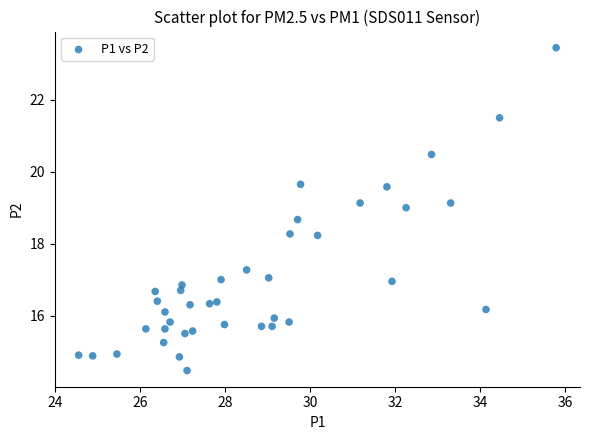

What is the range of Y values (max minus min)?

9.0